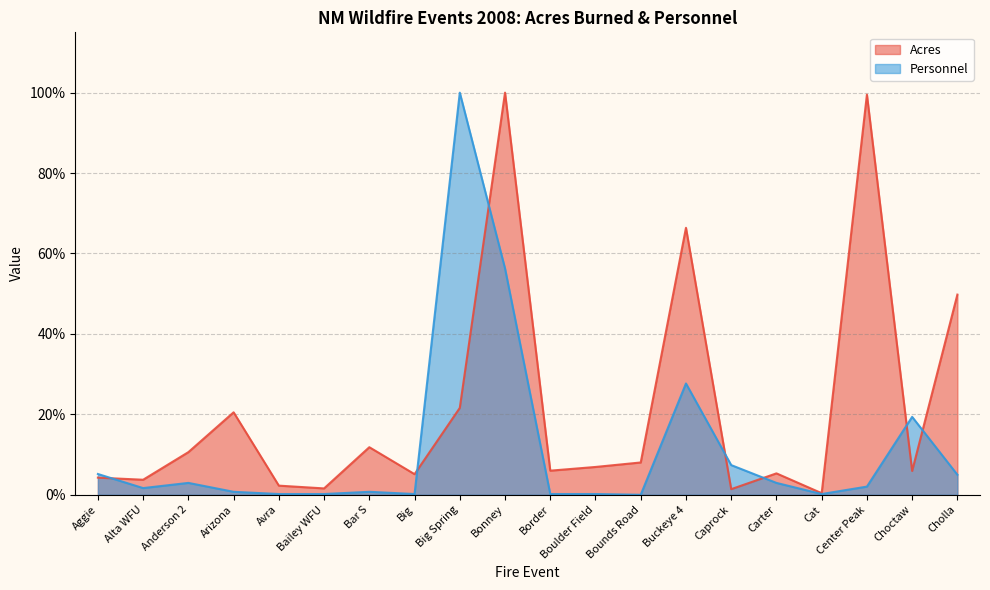

At which label does Acres first exceed 6?

Anderson 2